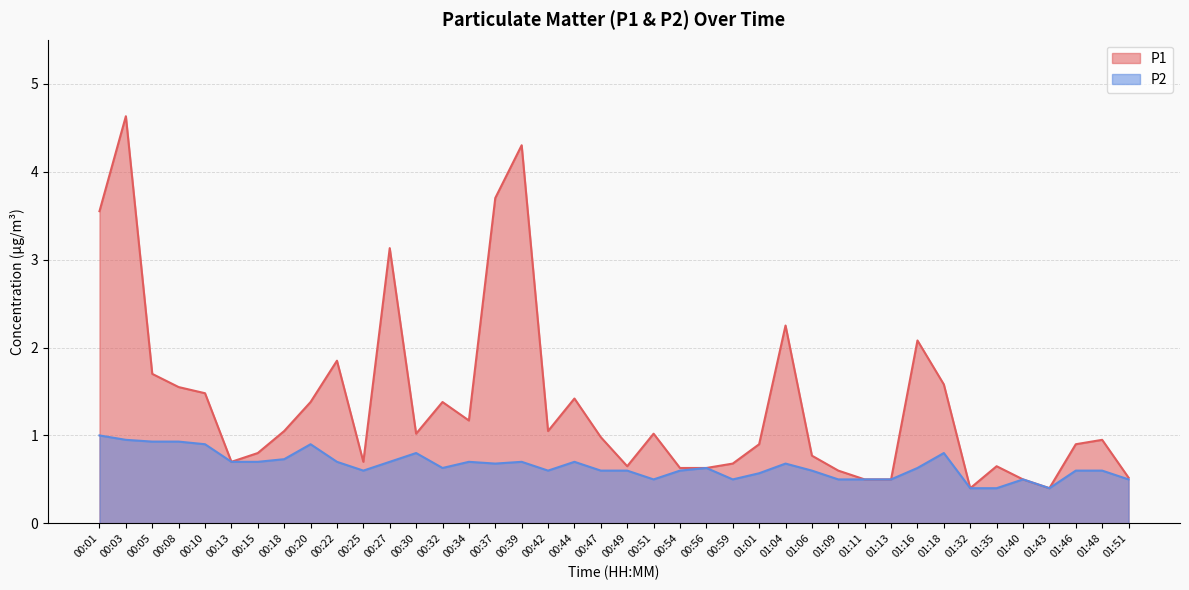

What is the smallest value displayed?

0.4